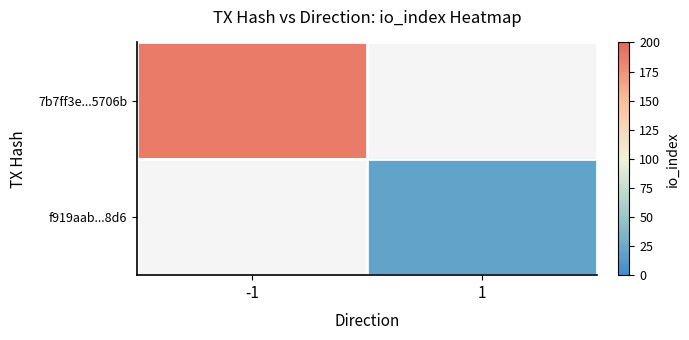

Which series has the widest spread of values?

7b7ff3e...5706b